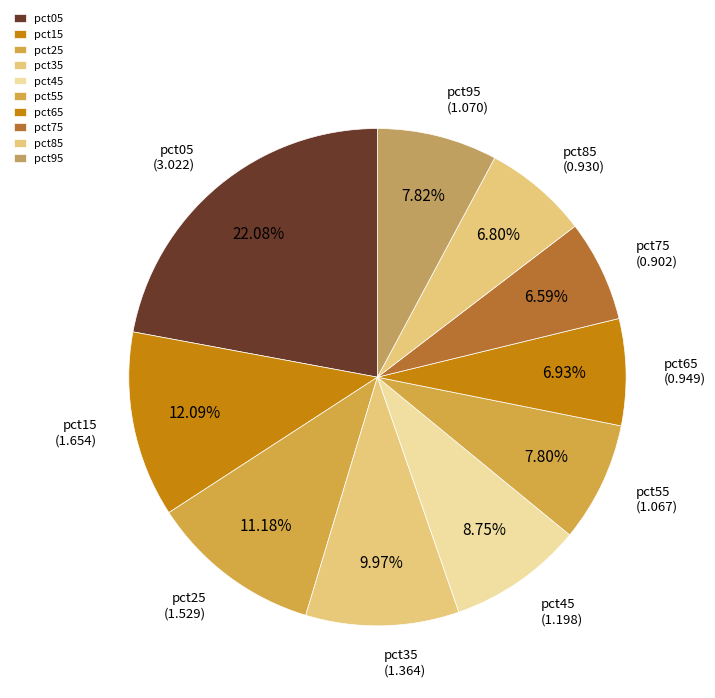

The pct95 slice represents 8% of the pie. True or false?

True